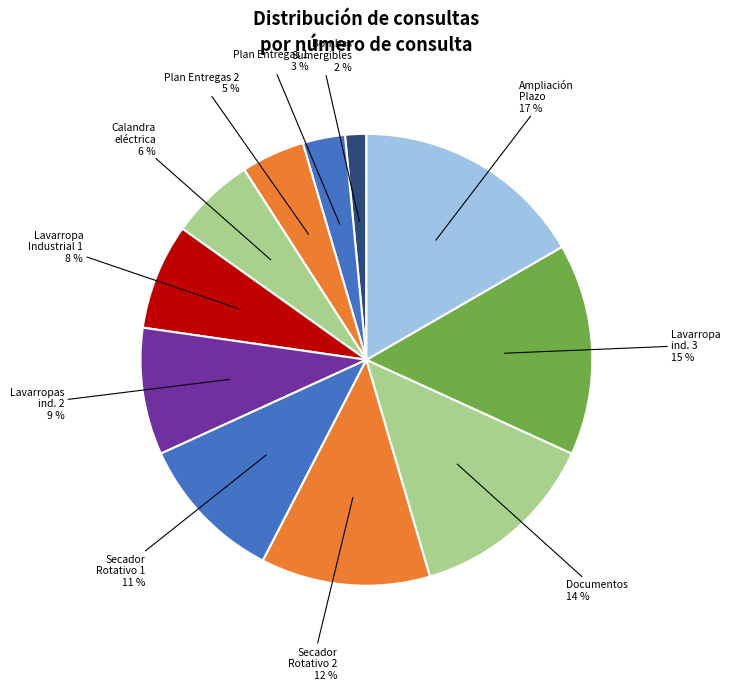

Rank the categories by value from highest to lowest.

Ampliación Plazo, Lavarropa ind. 3, Documentos, Secador Rotativo 2, Secador Rotativo 1, Lavarropas ind. 2, Lavarropa Industrial 1, Calandra eléctrica, Plan Entregas 2, Plan Entregas 1, Bombas Sumergibles